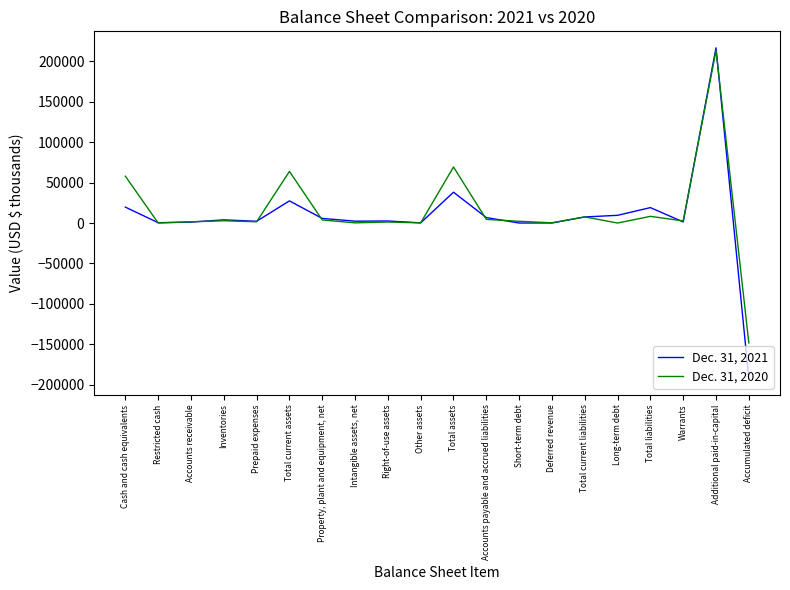

Which series has the largest range (max minus min)?

Dec. 31, 2021